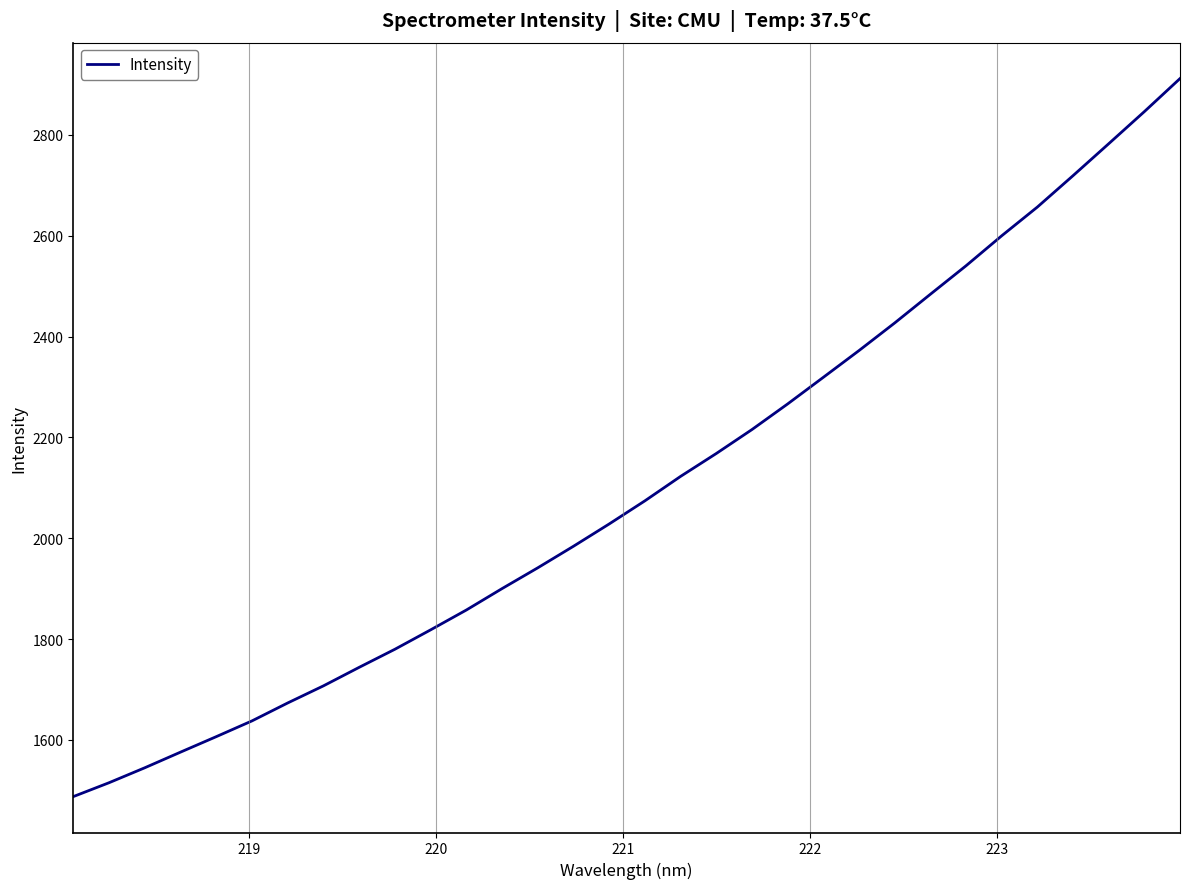

What is the greatest value displayed?

2911.5